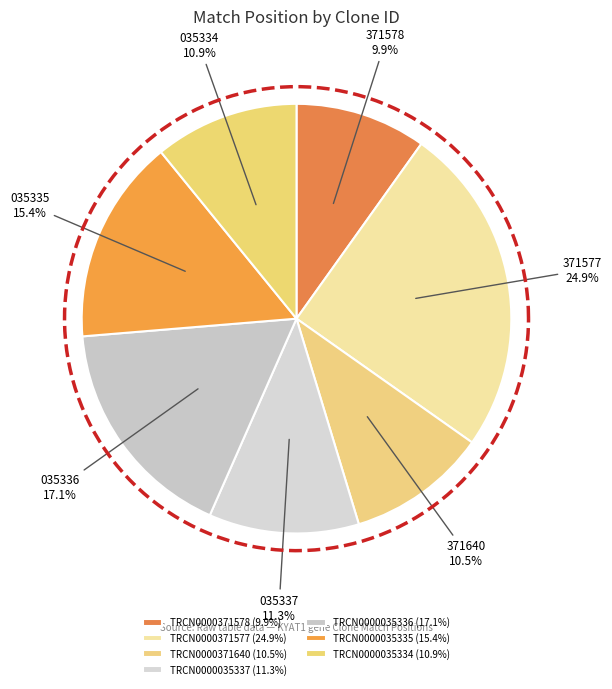

What percentage is the TRCN0000035335 slice, to the nearest percent?

15%